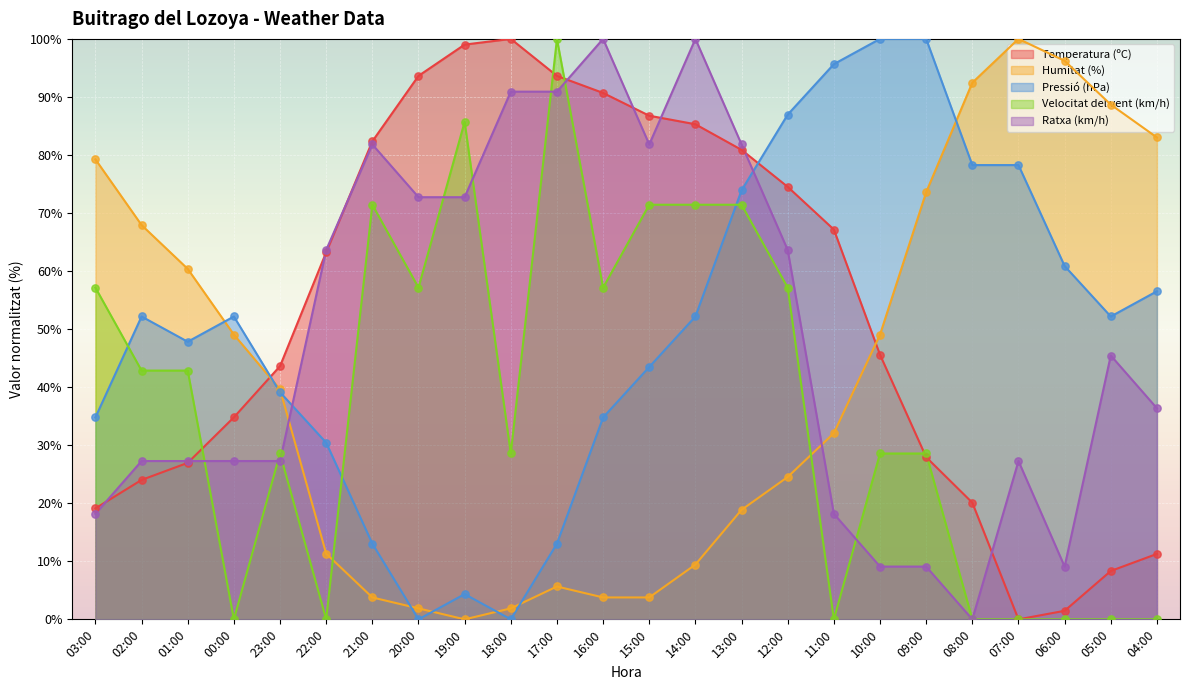

Which series has the largest total across all categories?

Temperatura (ºC)